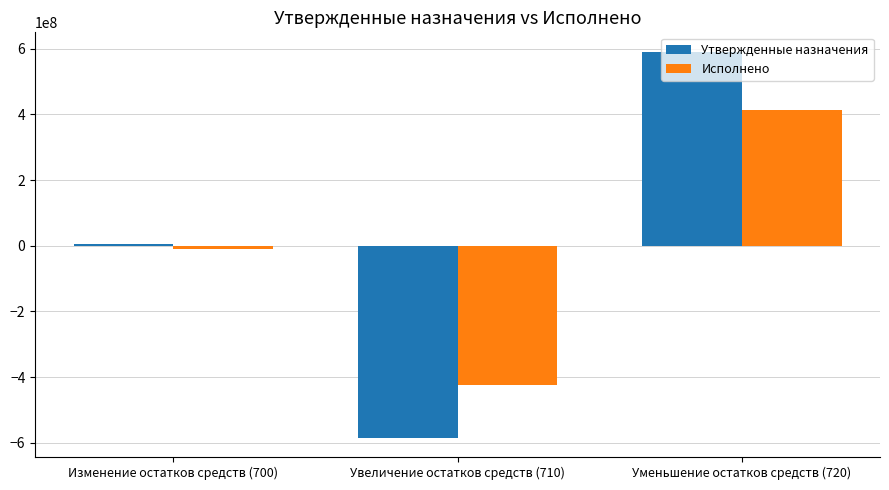

List the series in order of their peak value, lowest first.

Исполнено, Утвержденные назначения